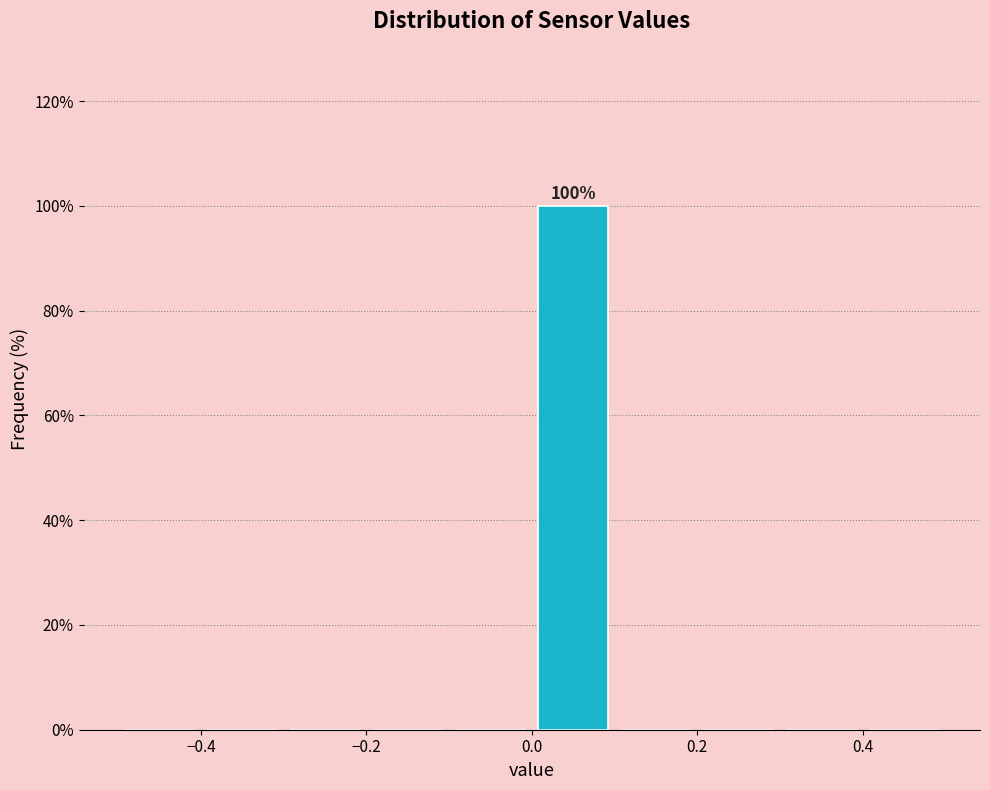

Which range on the x-axis has the tallest bar?

0.0 to 0.1